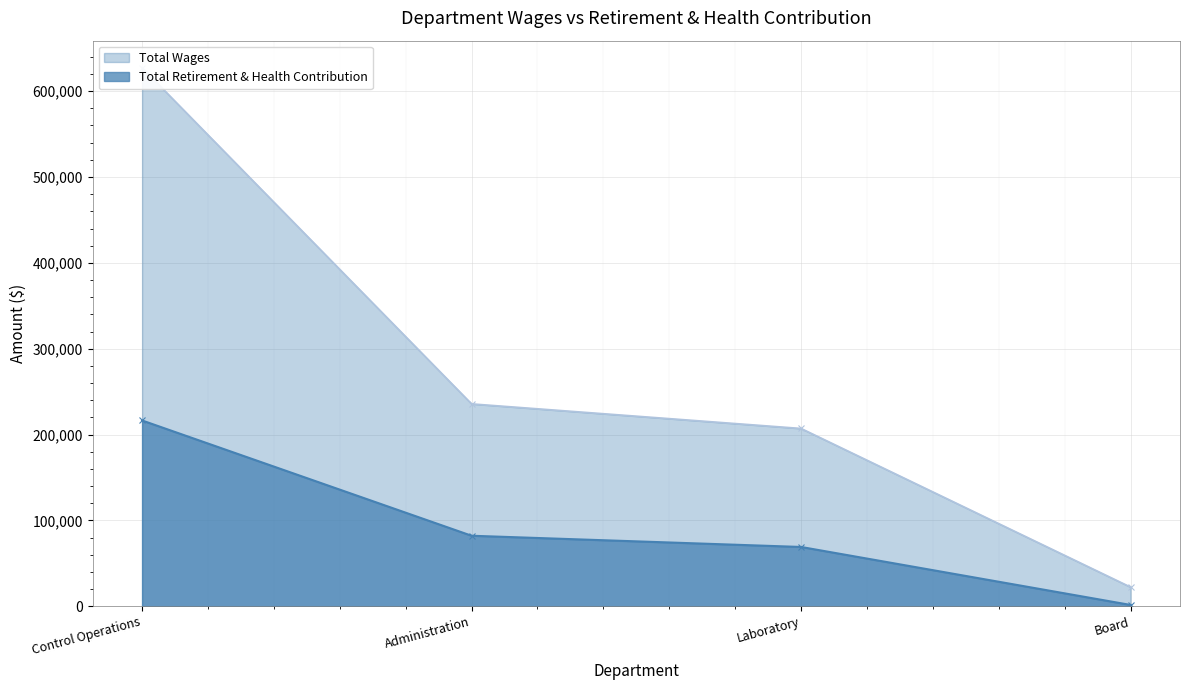

True or false: Total Retirement & Health Contribution and Total Wages intersect in this chart.

False